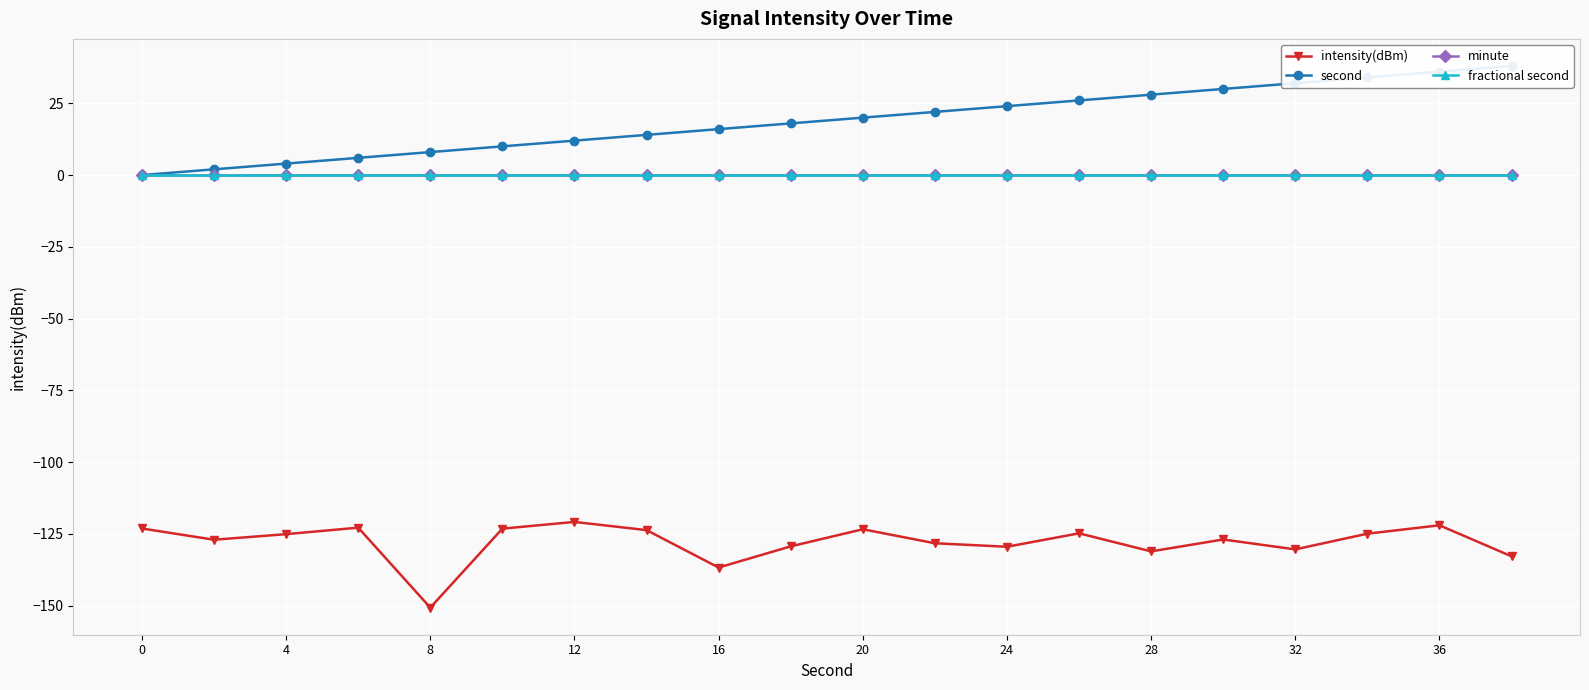

What is the total value across all series at 19?

-94.8